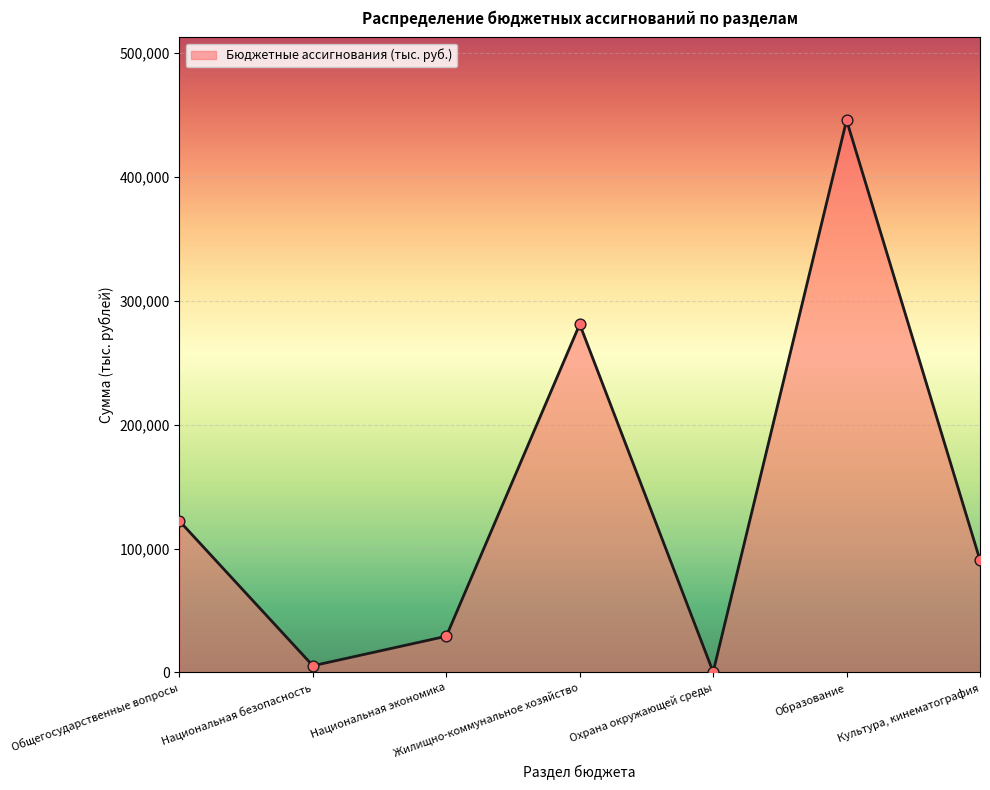

What is the ratio of the value at Национальная экономика to the value at Жилищно-коммунальное хозяйство?

0.1